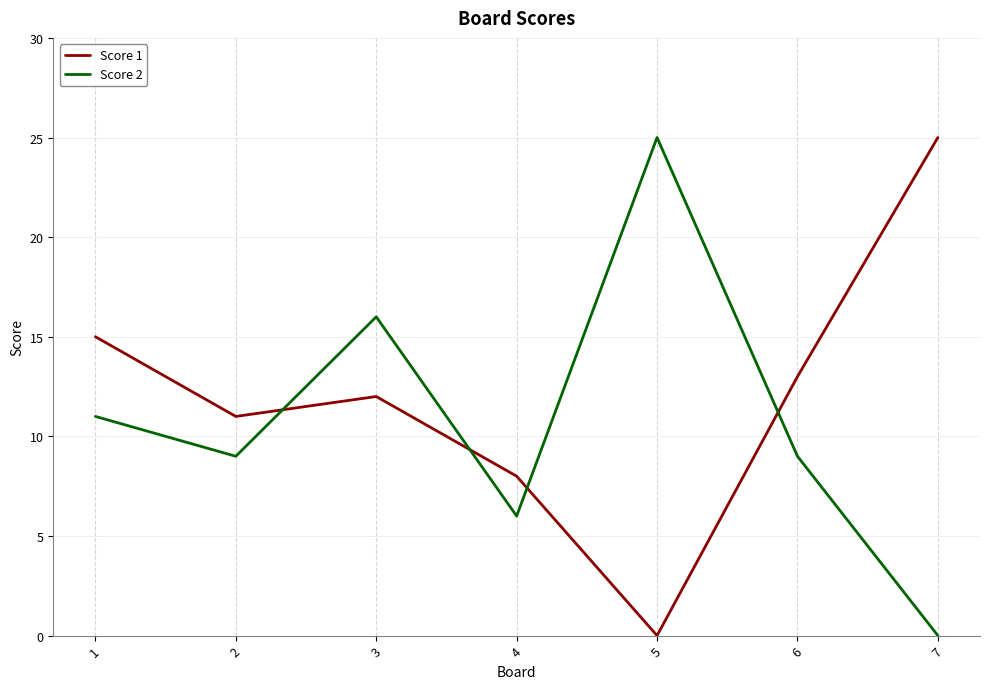

Which category has the highest value in the Score 1 series?

7